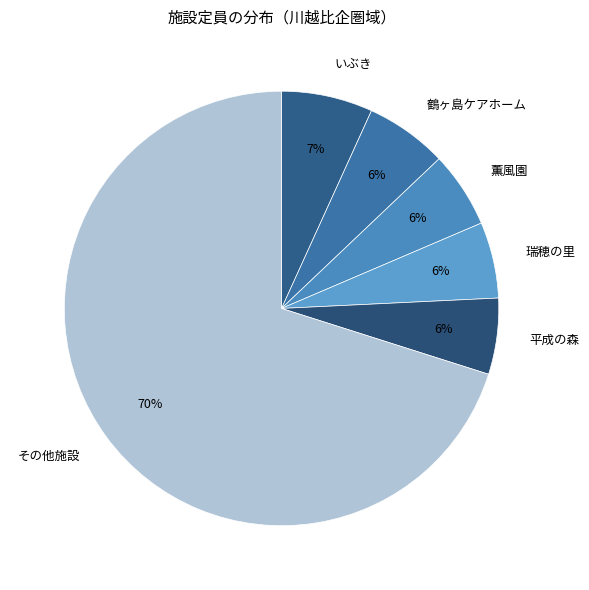

True or false: 平成の森 accounts for 6% of the total.

True